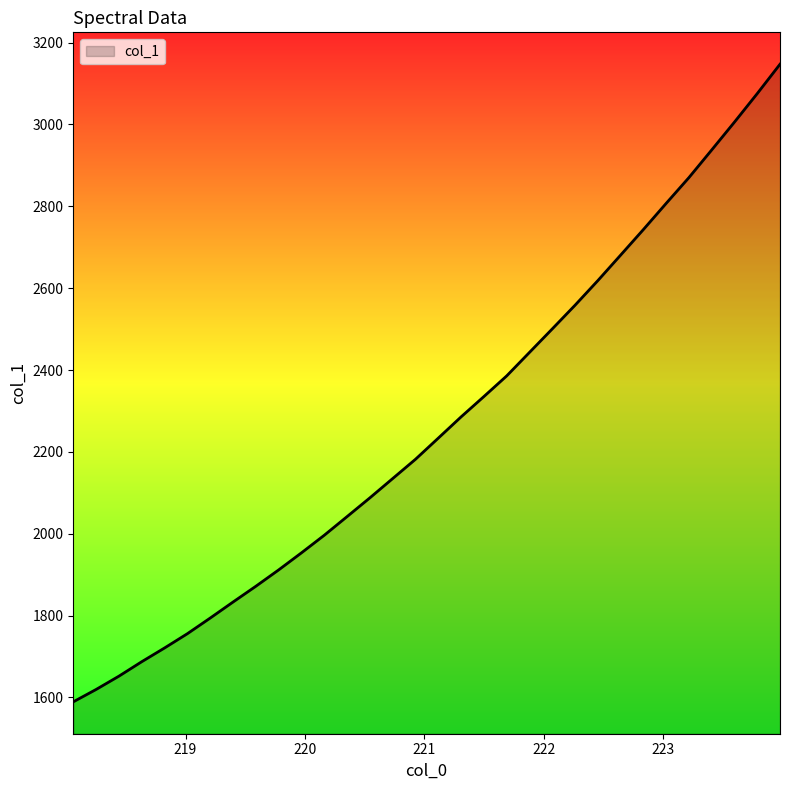

What is the difference between the maximum and minimum values?

1557.9